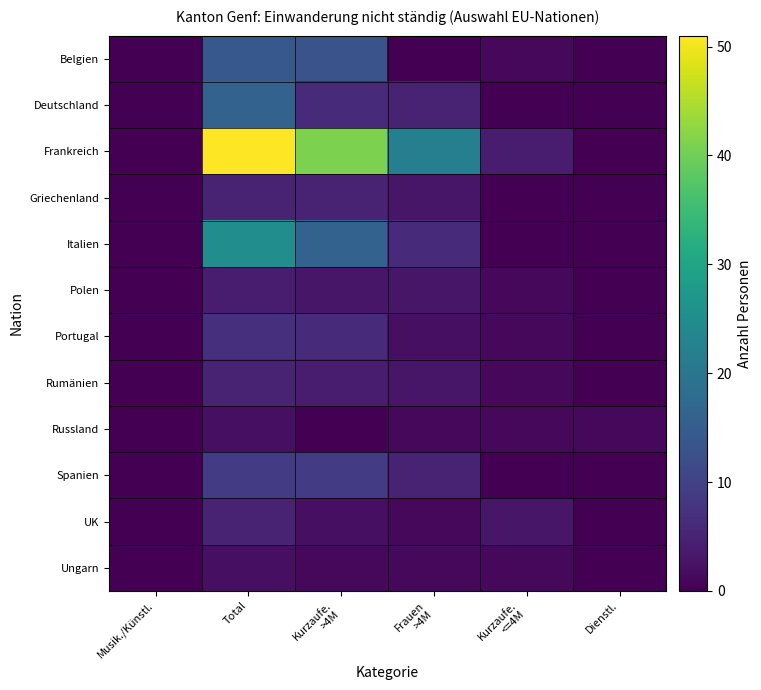

Between Total and Frauen
>4M, which is larger?

Total